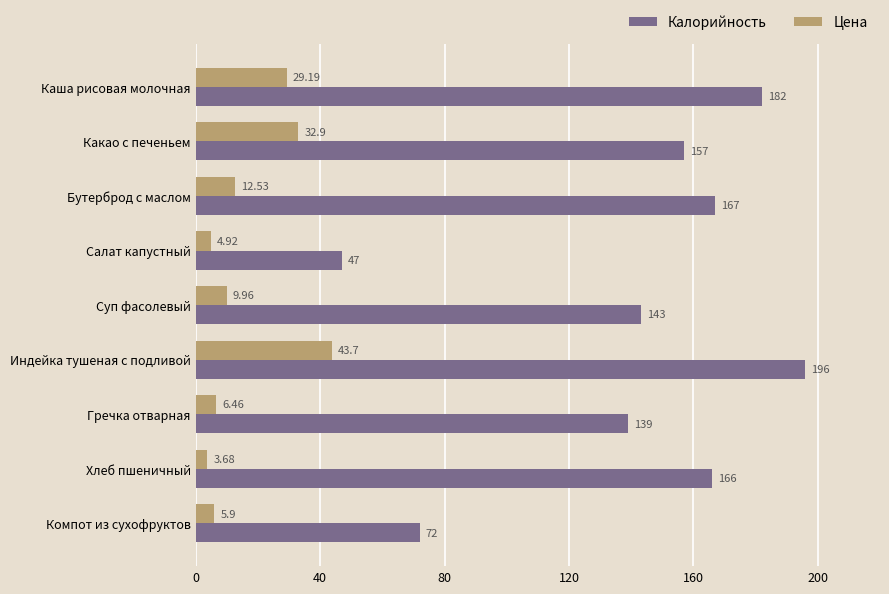

Which series has the widest spread of values?

Калорийность